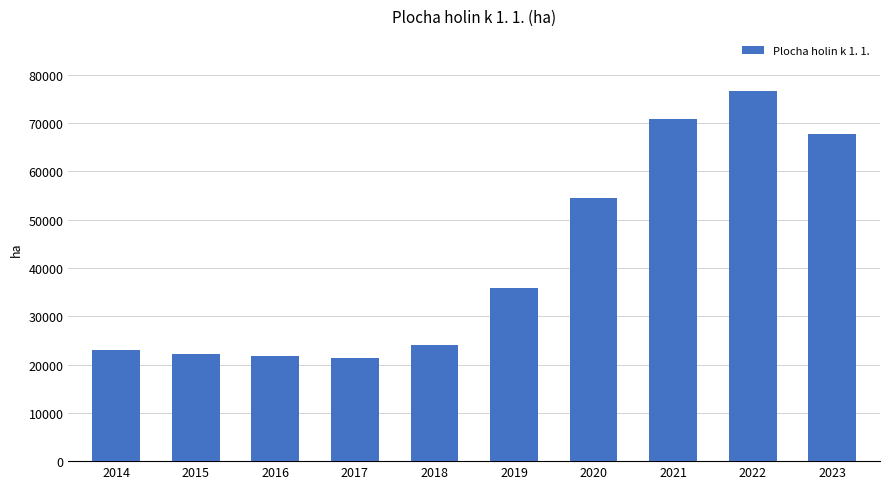

What is the minimum value shown in the chart?

21393.0